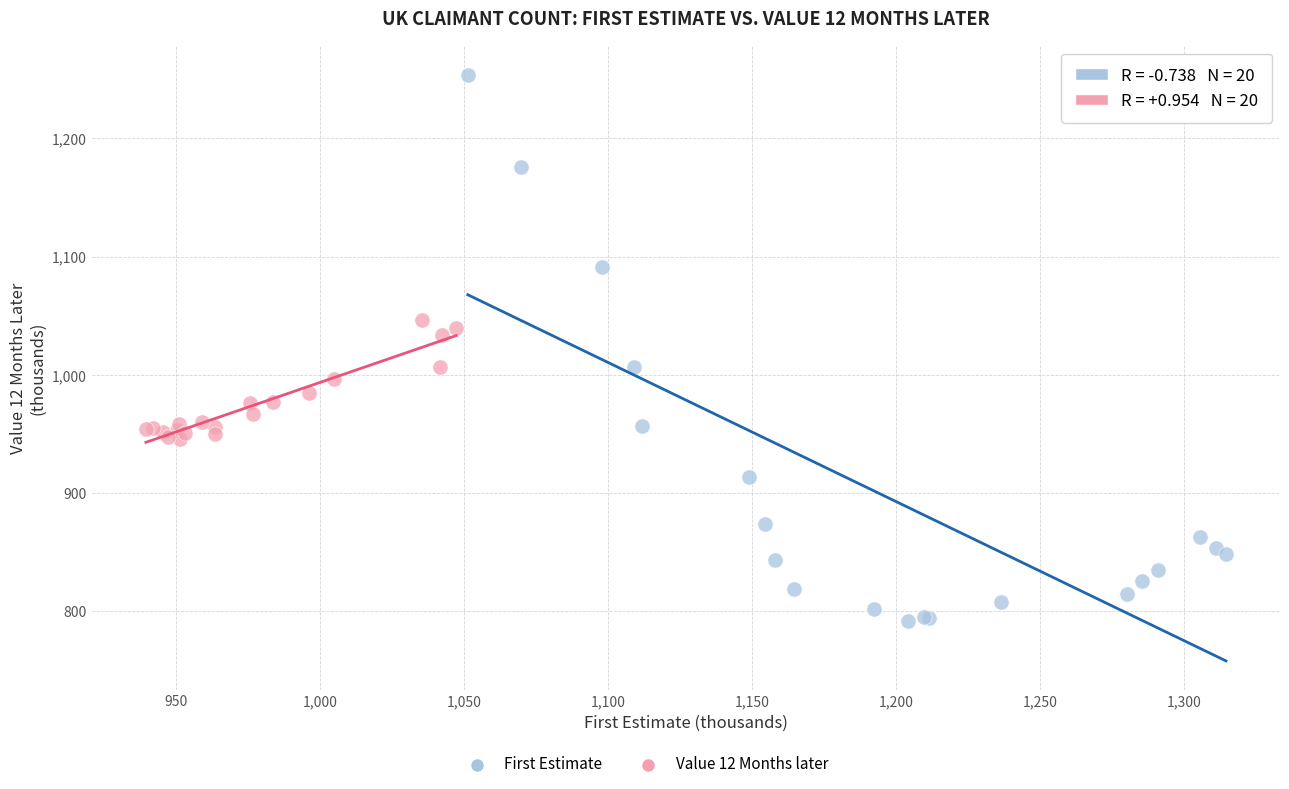

Which series has the largest Y range (max minus min)?

First Estimate